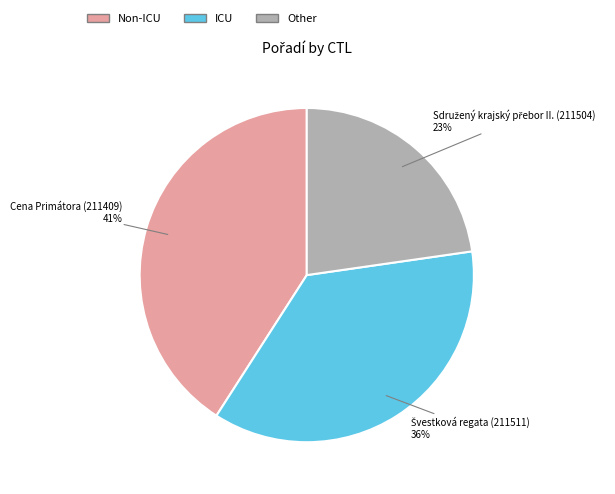

To the nearest percent, what is the difference between the largest and smallest slice percentages?

18%